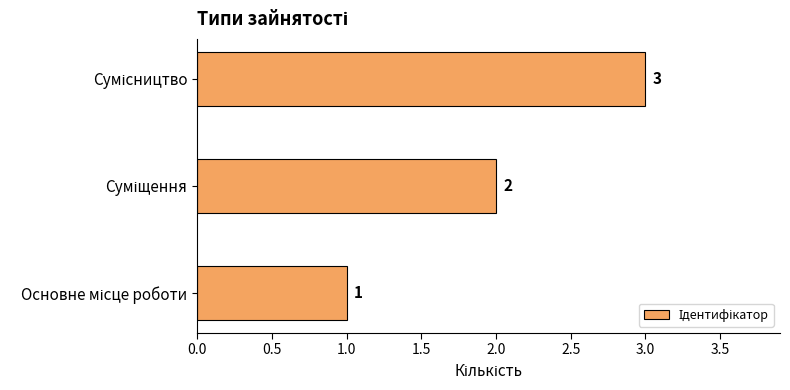

What is the maximum value shown in the chart?

3